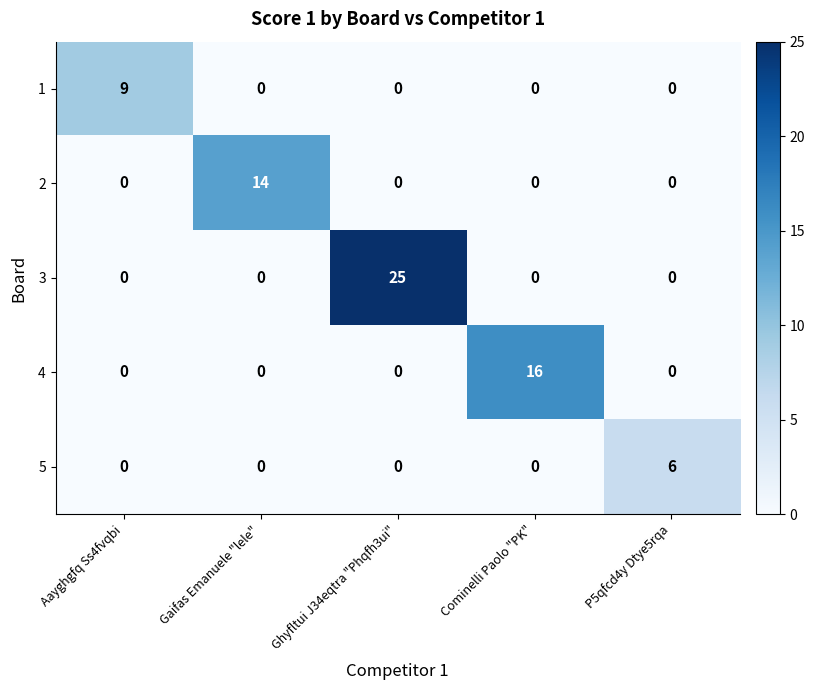

The 2 series shows 0 at Ghyfltui J34eqtra "Phqfh3ui". True or false?

True